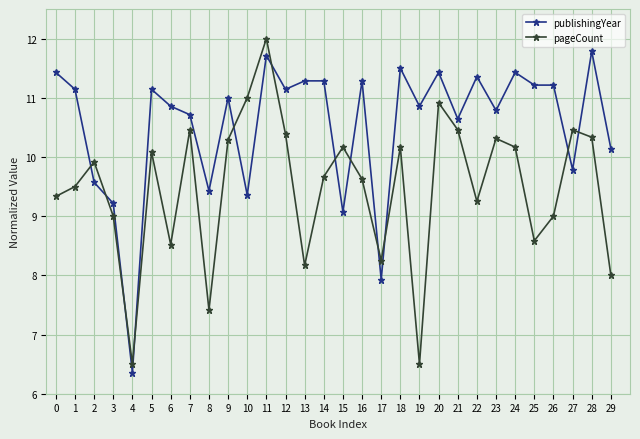

What is the difference between the pageCount values at 1 and 21?

1.0